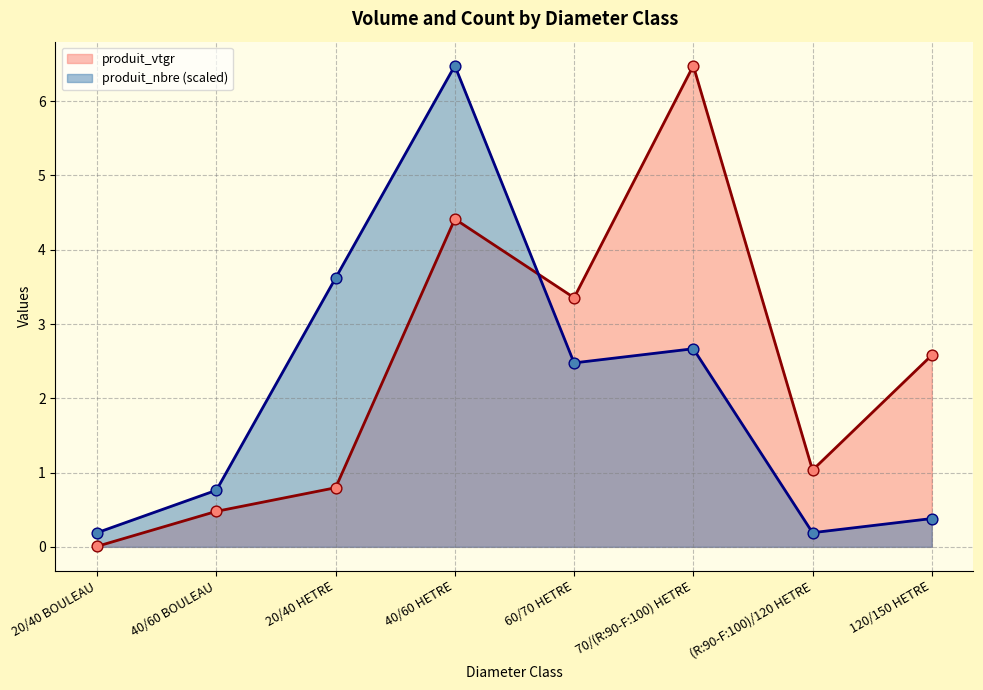

At which category is the sum across all series the highest?

40/60 HETRE